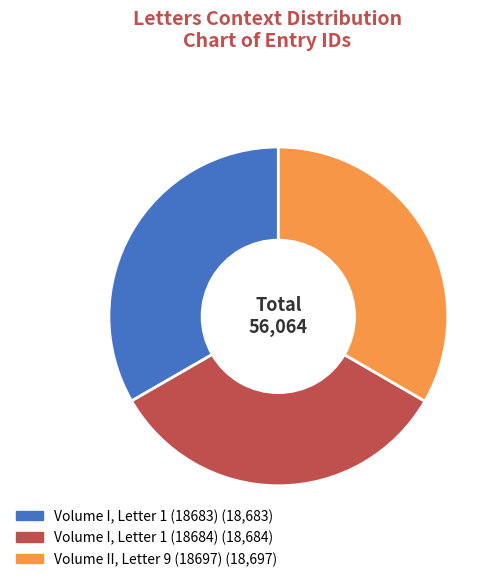

What percentage is the Volume II, Letter 9 (18697) slice, to the nearest percent?

33%